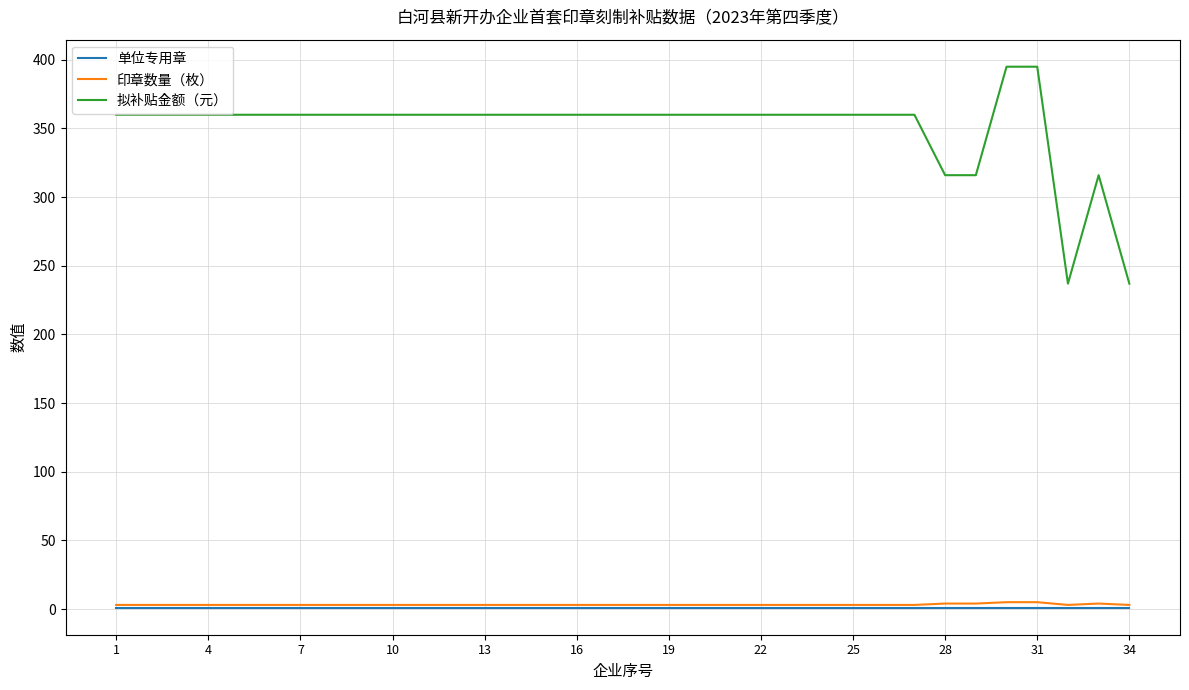

Which series has the largest total across all categories?

拟补贴金额（元）